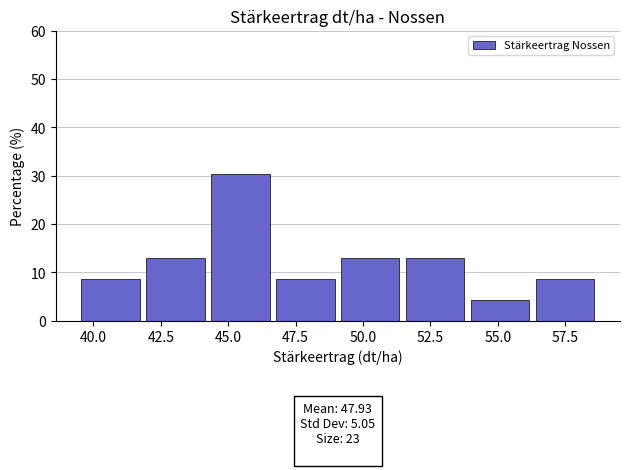

Over which range of the x-axis is the bar tallest?

44.0 to 46.5